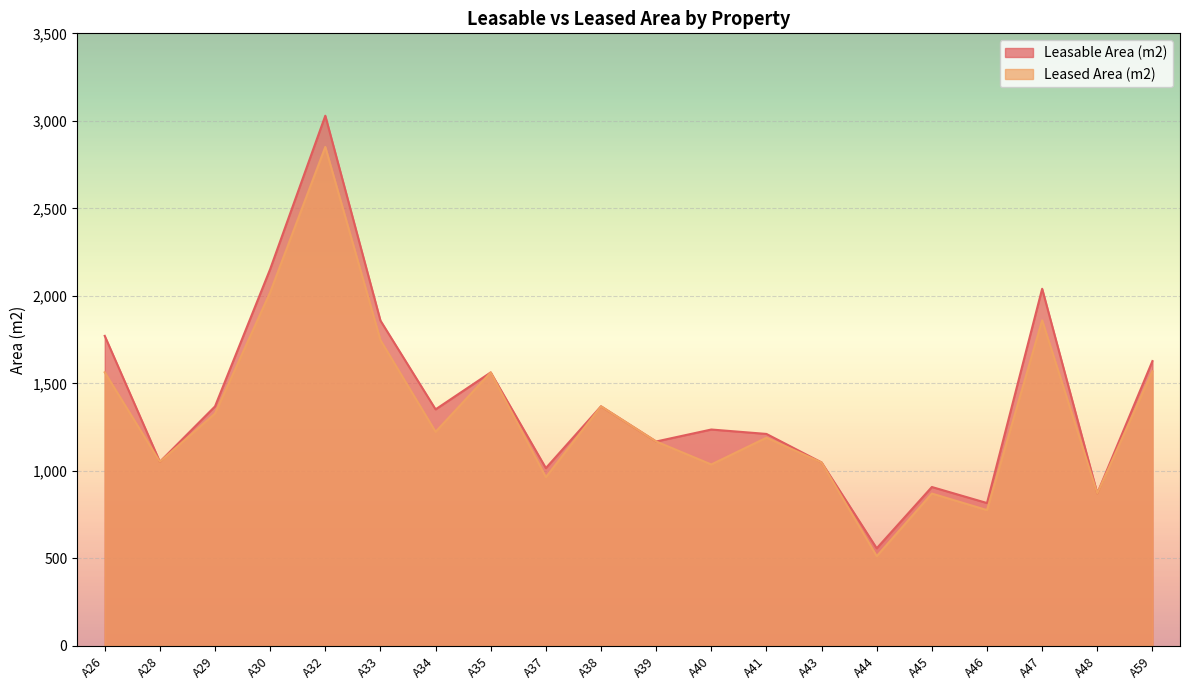

At which category is the sum across all series the highest?

A32